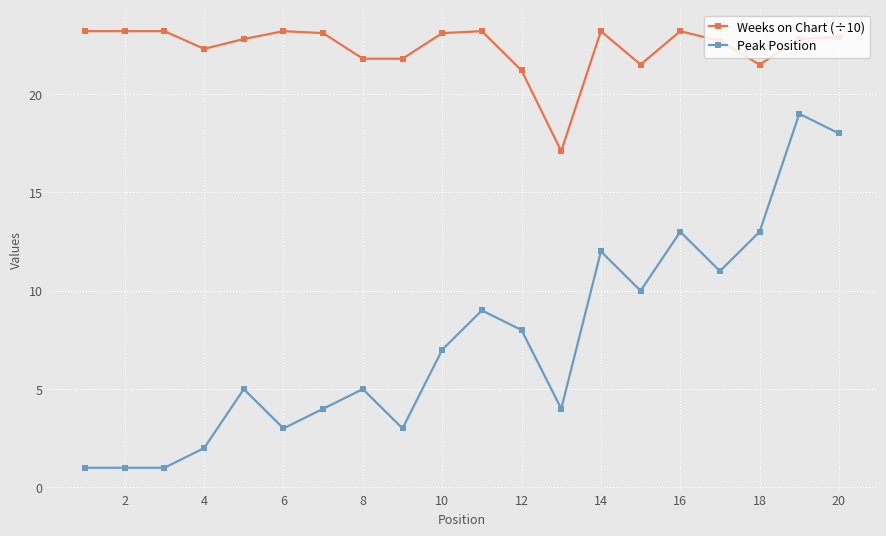

True or false: Peak Position has more than 0 interior local peaks.

True